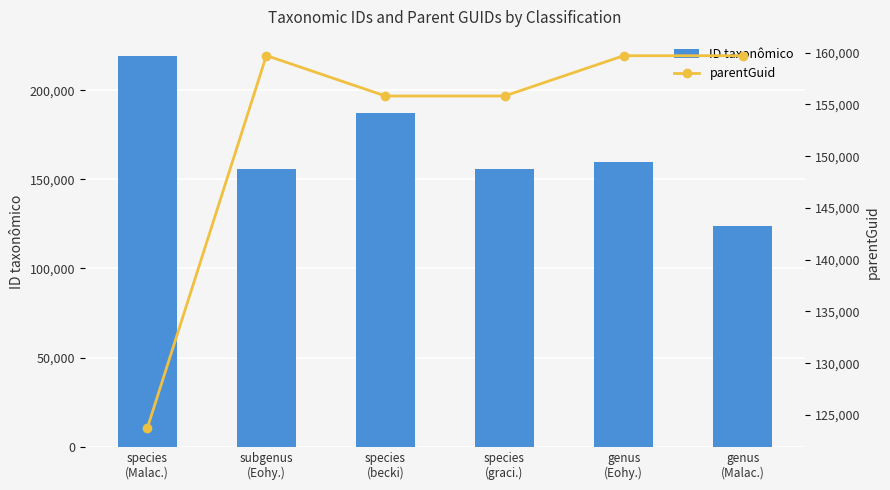

List the series in order of their peak value, lowest first.

parentGuid, ID taxonômico